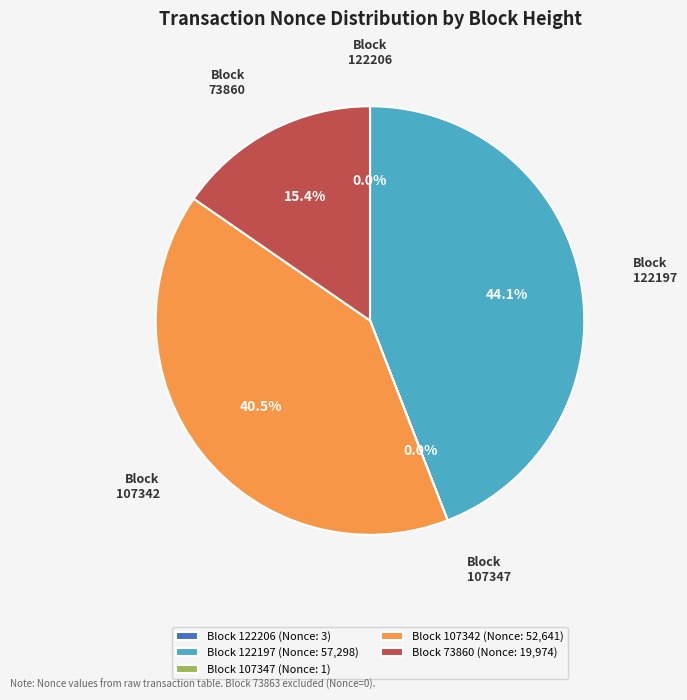

Does Block 73860 (Nonce: 19,974) represent more than half of the total?

No